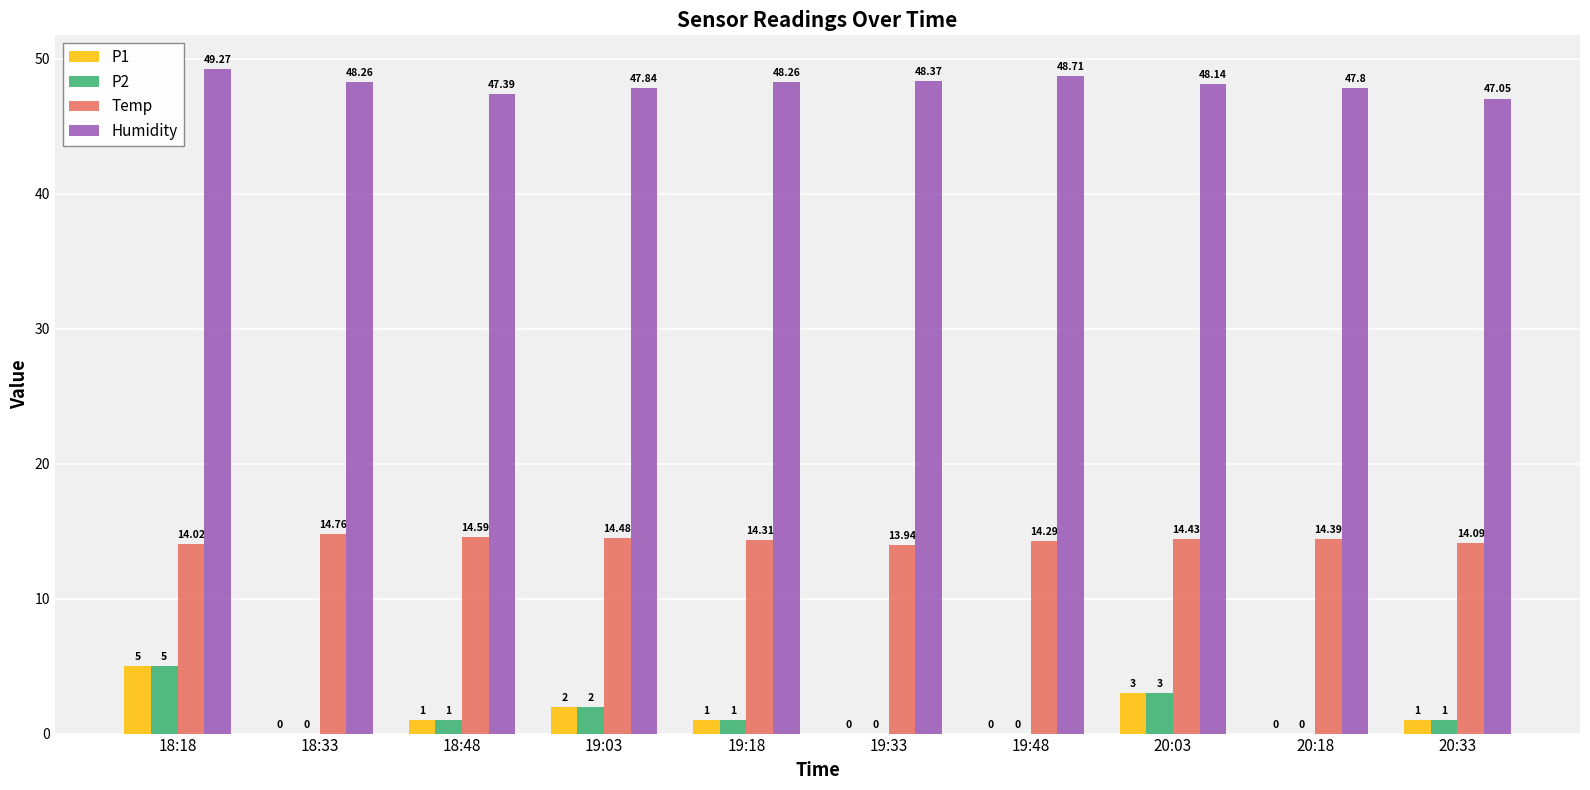

What is the sum of the Humidity values at 18:33 and 19:03?

96.1